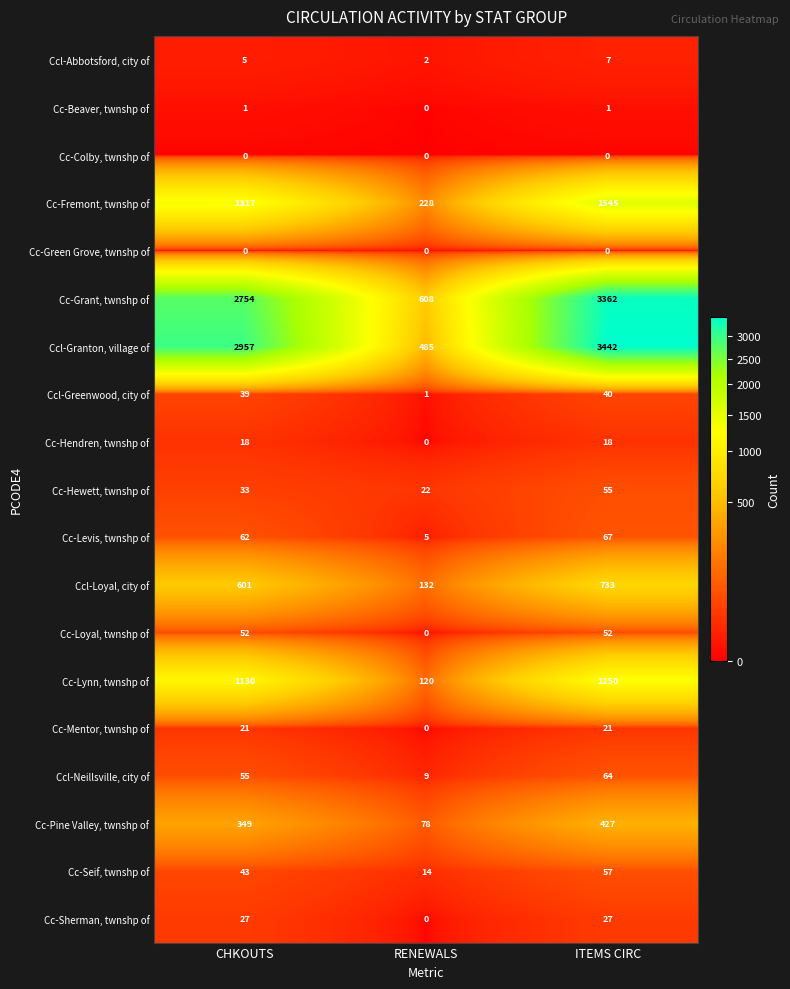

What value does the Cc-Grant, twnshp of series have at RENEWALS, to the nearest 100?

600